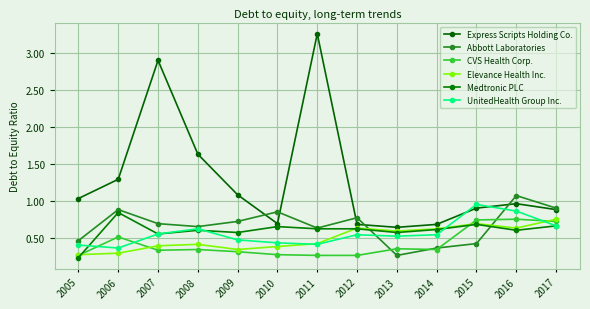

How many data points does each series have?

13